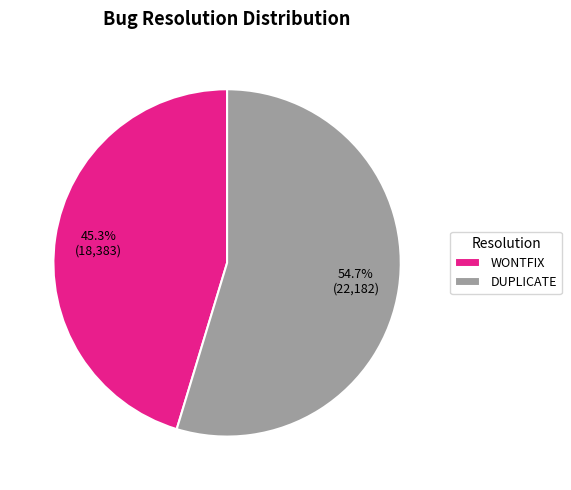

Count the number of slices in the pie.

2